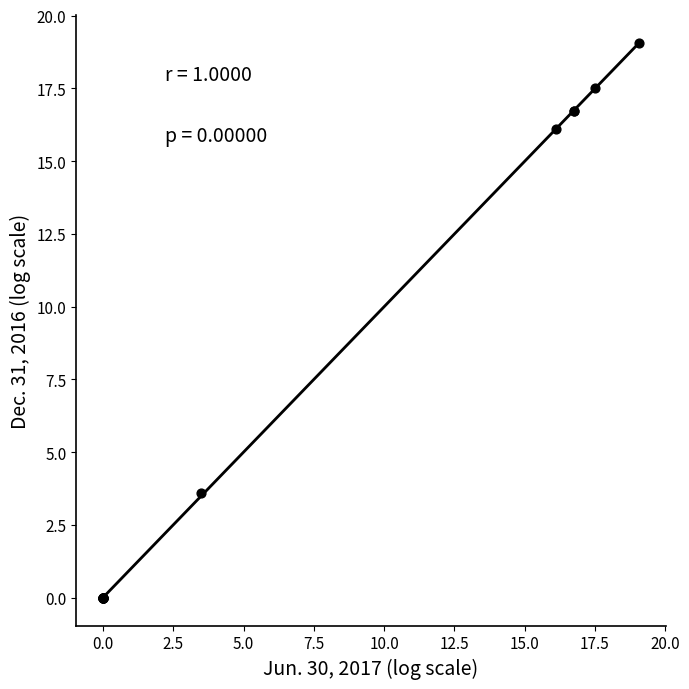

What Y value in the scatter plot is closest to 9?

3.6